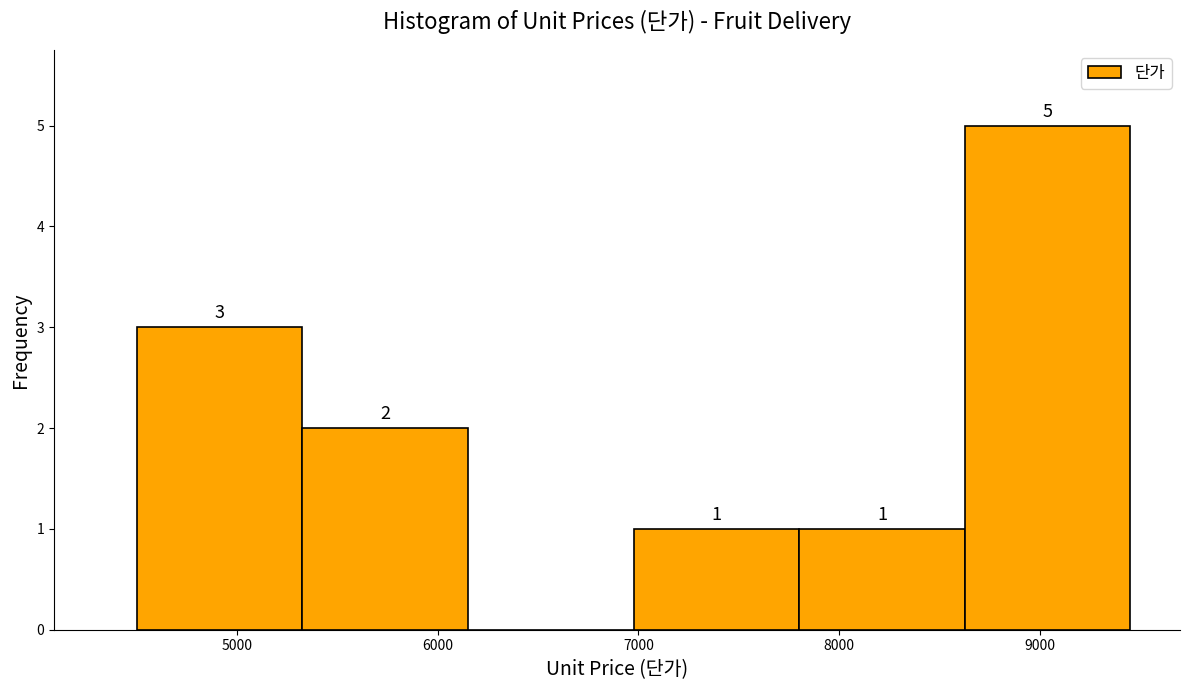

Over which range of the x-axis is the bar tallest?

8600 to 9500